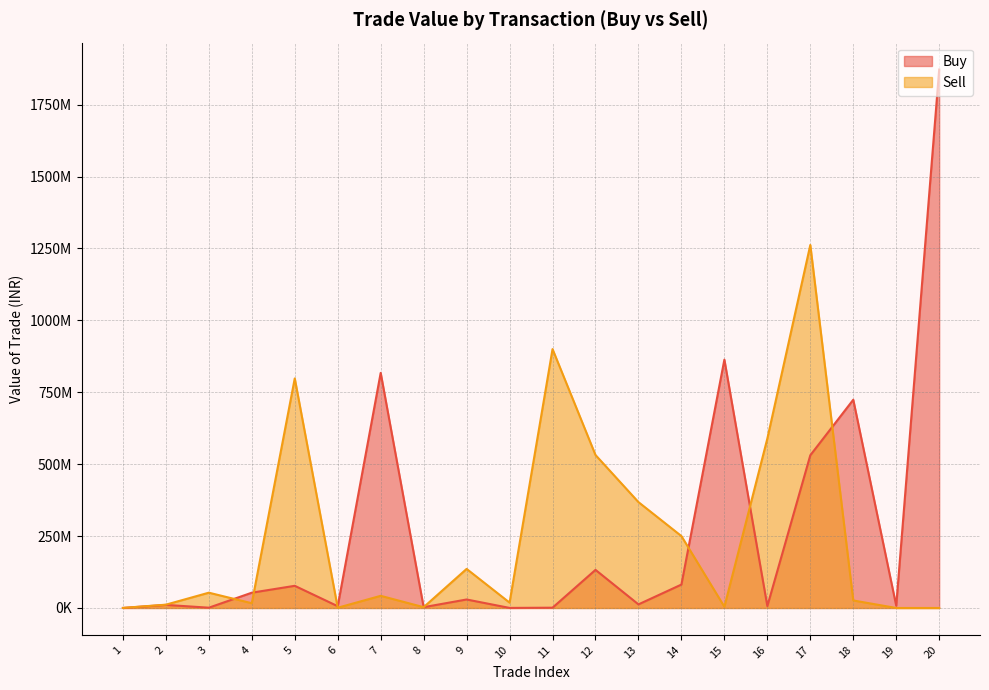

Which series has the largest range (max minus min)?

Buy